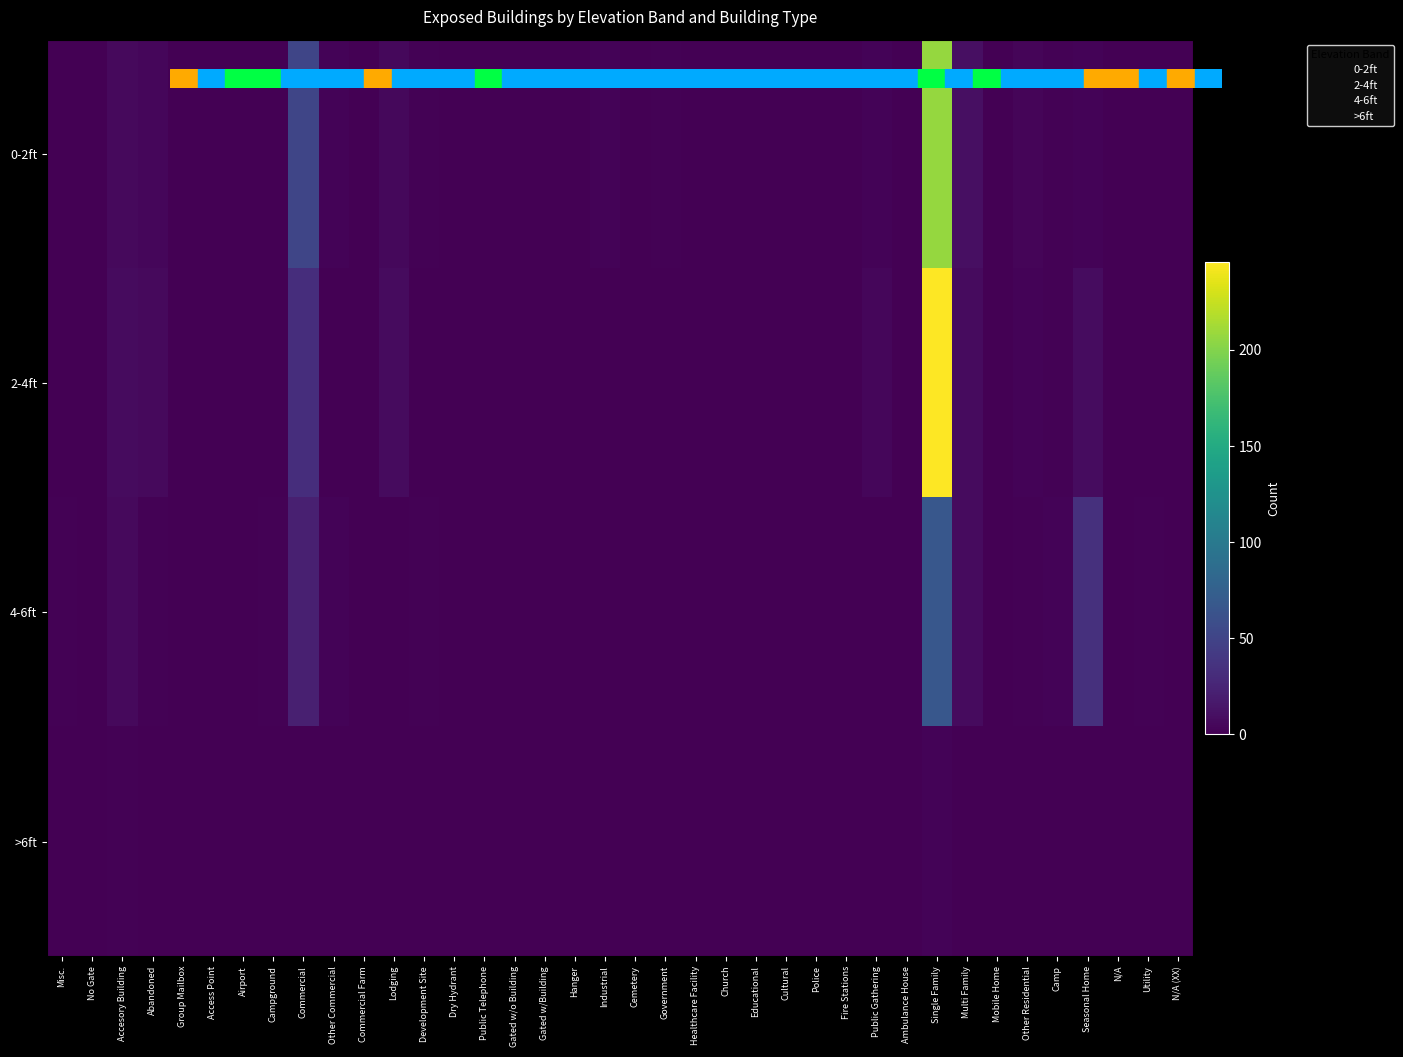

Reading left to right, list all the values displayed in this chart.

0-2ft: Misc.=0	No Gate=0	Accesory Building=6	Abandoned=4	Group Mailbox=0	Access Point=0	Airport=0	Campground=0	Commercial=51	Other Commercial=2	Commercial Farm=0	Lodging=5	Development Site=1	Dry Hydrant=0	Public Telephone=0	Gated w/o Building=0	Gated w/Building=0	Hanger=0	Industrial=2	Cemetery=0	Government=1	Healthcare Facility=0	Church=0	Educational=0	Cultural=0	Police=0	Fire Stations=0	Public Gathering=2	Ambulance House=0	Single Family=207	Multi Family=10	Mobile Home=0	Other Residential=3	Camp=1	Seasonal Home=2	N/A=0	Utility=0	N/A (XX)=0
2-4ft: Misc.=0	No Gate=0	Accesory Building=7	Abandoned=6	Group Mailbox=0	Access Point=0	Airport=0	Campground=0	Commercial=32	Other Commercial=0	Commercial Farm=0	Lodging=7	Development Site=0	Dry Hydrant=0	Public Telephone=0	Gated w/o Building=0	Gated w/Building=0	Hanger=0	Industrial=0	Cemetery=0	Government=0	Healthcare Facility=0	Church=0	Educational=0	Cultural=0	Police=0	Fire Stations=0	Public Gathering=4	Ambulance House=0	Single Family=246	Multi Family=7	Mobile Home=0	Other Residential=2	Camp=1	Seasonal Home=8	N/A=0	Utility=0	N/A (XX)=0
4-6ft: Misc.=1	No Gate=0	Accesory Building=6	Abandoned=1	Group Mailbox=0	Access Point=0	Airport=0	Campground=1	Commercial=22	Other Commercial=2	Commercial Farm=0	Lodging=0	Development Site=1	Dry Hydrant=0	Public Telephone=0	Gated w/o Building=0	Gated w/Building=0	Hanger=0	Industrial=0	Cemetery=0	Government=0	Healthcare Facility=0	Church=0	Educational=0	Cultural=0	Police=0	Fire Stations=0	Public Gathering=0	Ambulance House=0	Single Family=67	Multi Family=7	Mobile Home=0	Other Residential=1	Camp=2	Seasonal Home=34	N/A=0	Utility=1	N/A (XX)=0
>6ft: Misc.=0	No Gate=0	Accesory Building=1	Abandoned=0	Group Mailbox=0	Access Point=0	Airport=0	Campground=0	Commercial=0	Other Commercial=0	Commercial Farm=0	Lodging=0	Development Site=0	Dry Hydrant=0	Public Telephone=0	Gated w/o Building=0	Gated w/Building=0	Hanger=0	Industrial=0	Cemetery=0	Government=0	Healthcare Facility=0	Church=0	Educational=0	Cultural=0	Police=0	Fire Stations=0	Public Gathering=0	Ambulance House=0	Single Family=2	Multi Family=0	Mobile Home=0	Other Residential=0	Camp=0	Seasonal Home=0	N/A=0	Utility=0	N/A (XX)=0